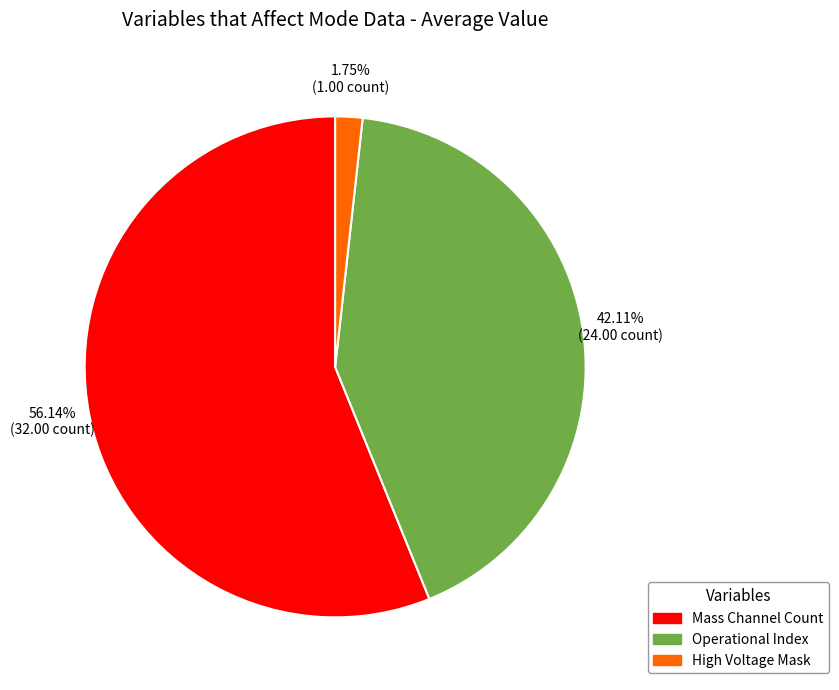

Is there any slice that represents more than half of the pie?

Yes